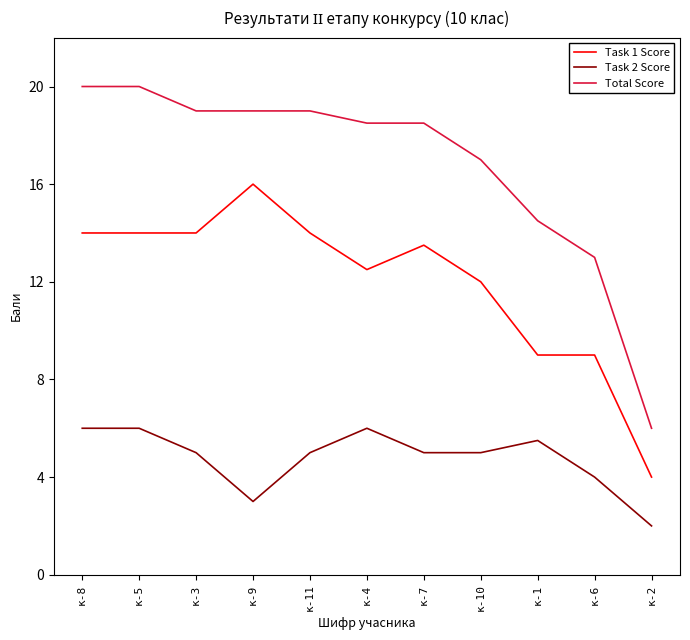

Where does the Task 1 Score series first go above 13?

к-8